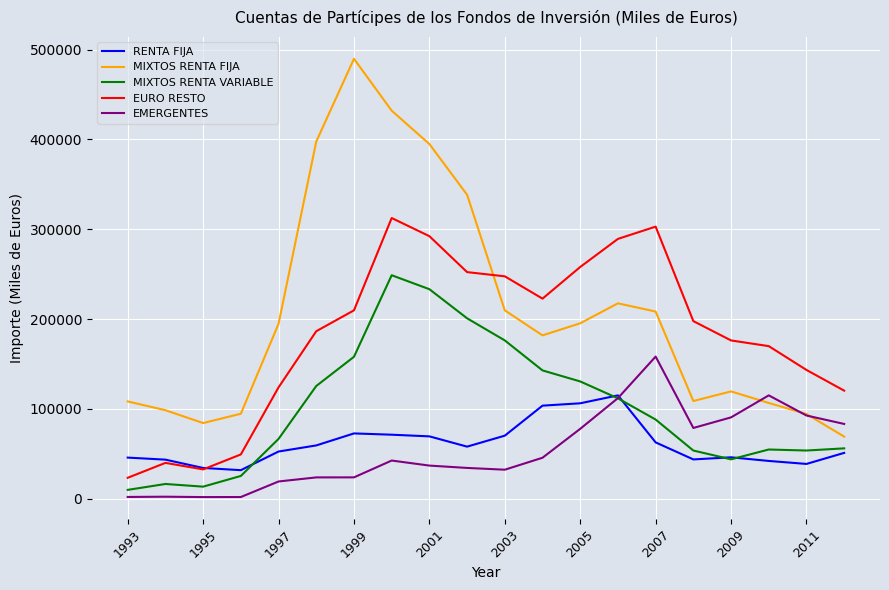

What is the minimum value for RENTA FIJA?

31882